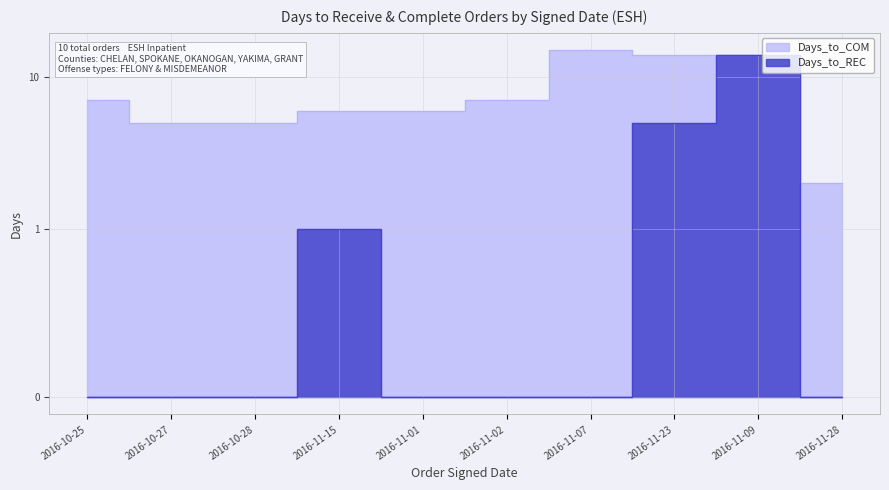

Between 2016-11-28 and 2016-11-01, which is larger?

2016-11-28